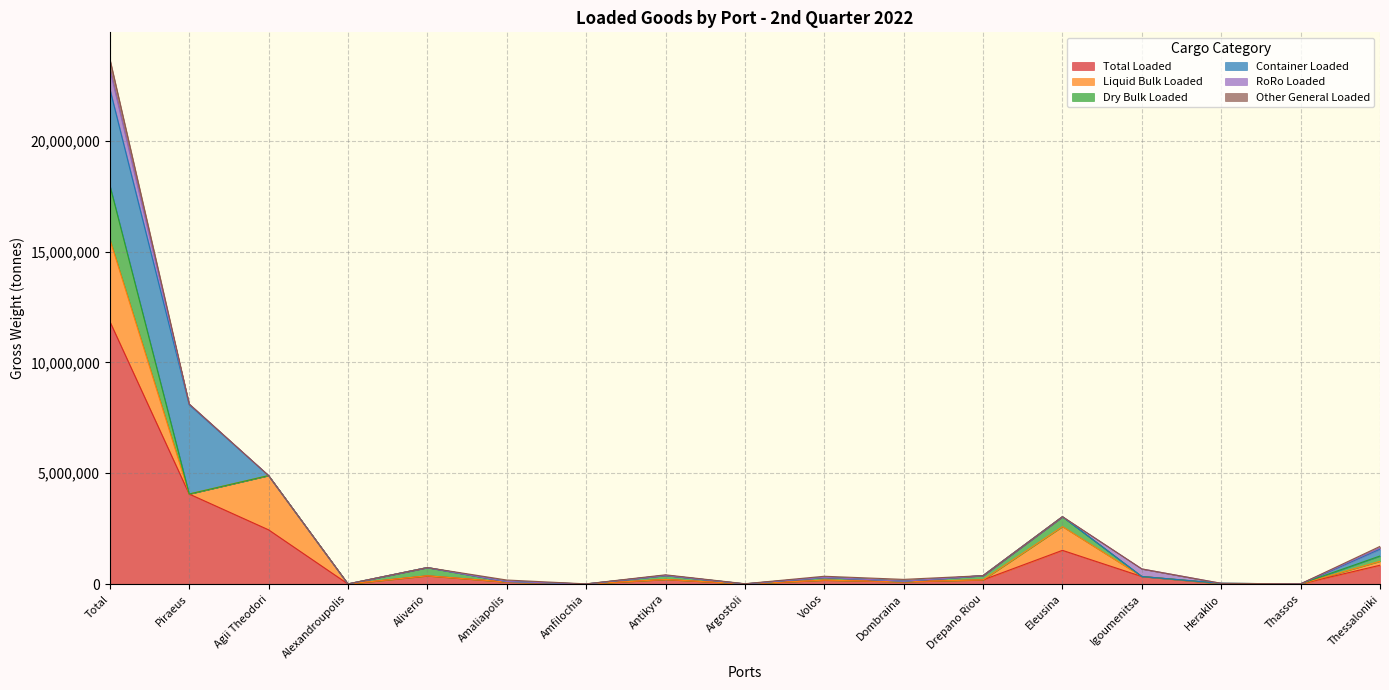

Reading right to left, transcribe all the data shown in this chart.

Total Loaded: 850163	5300	16814	341450	1521229	190550	105940	176431	7977	209109	4903	91755	372530	5450	2447399	4062488	11851211
Liquid Bulk Loaded: 177576	0	0	0	1071295	0	0	0	0	0	0	0	0	0	2447399	0	3706626
Dry Bulk Loaded: 239553	5300	16814	0	445226	190550	21050	128814	0	181923	0	23826	372530	0	0	0	2439689
Container Loaded: 307472	0	0	0	0	0	0	0	0	0	0	0	0	0	0	4029287	4346953
RoRo Loaded: 55481	0	0	341450	0	0	0	0	0	0	0	0	0	0	0	31475	887996
Other General Loaded: 70081	0	0	0	4708	0	84890	47617	7977	27186	4903	67929	0	5450	0	1726	469947